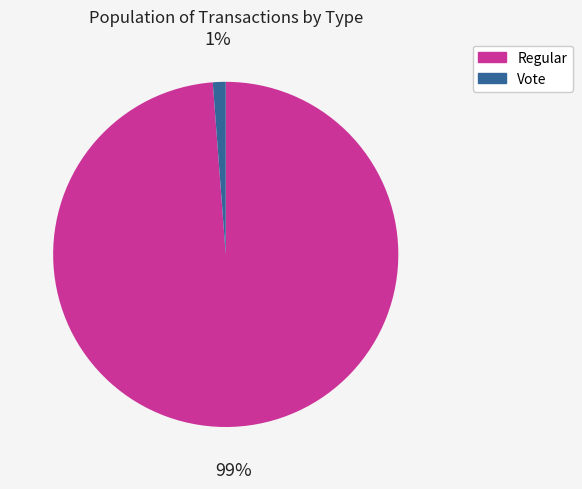

What percentage is the Regular slice, to the nearest percent?

99%